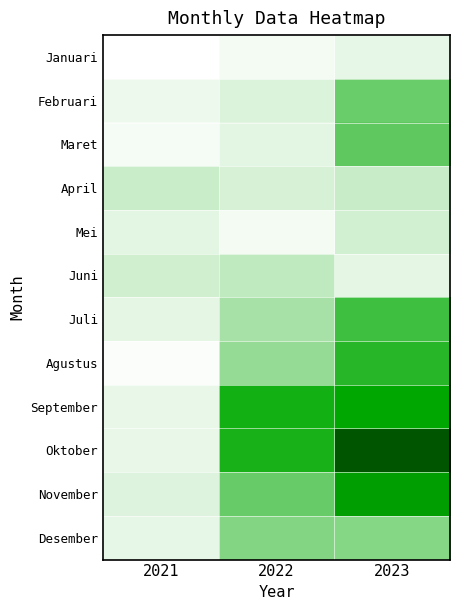

What is the total value across all series at 2021?

5582